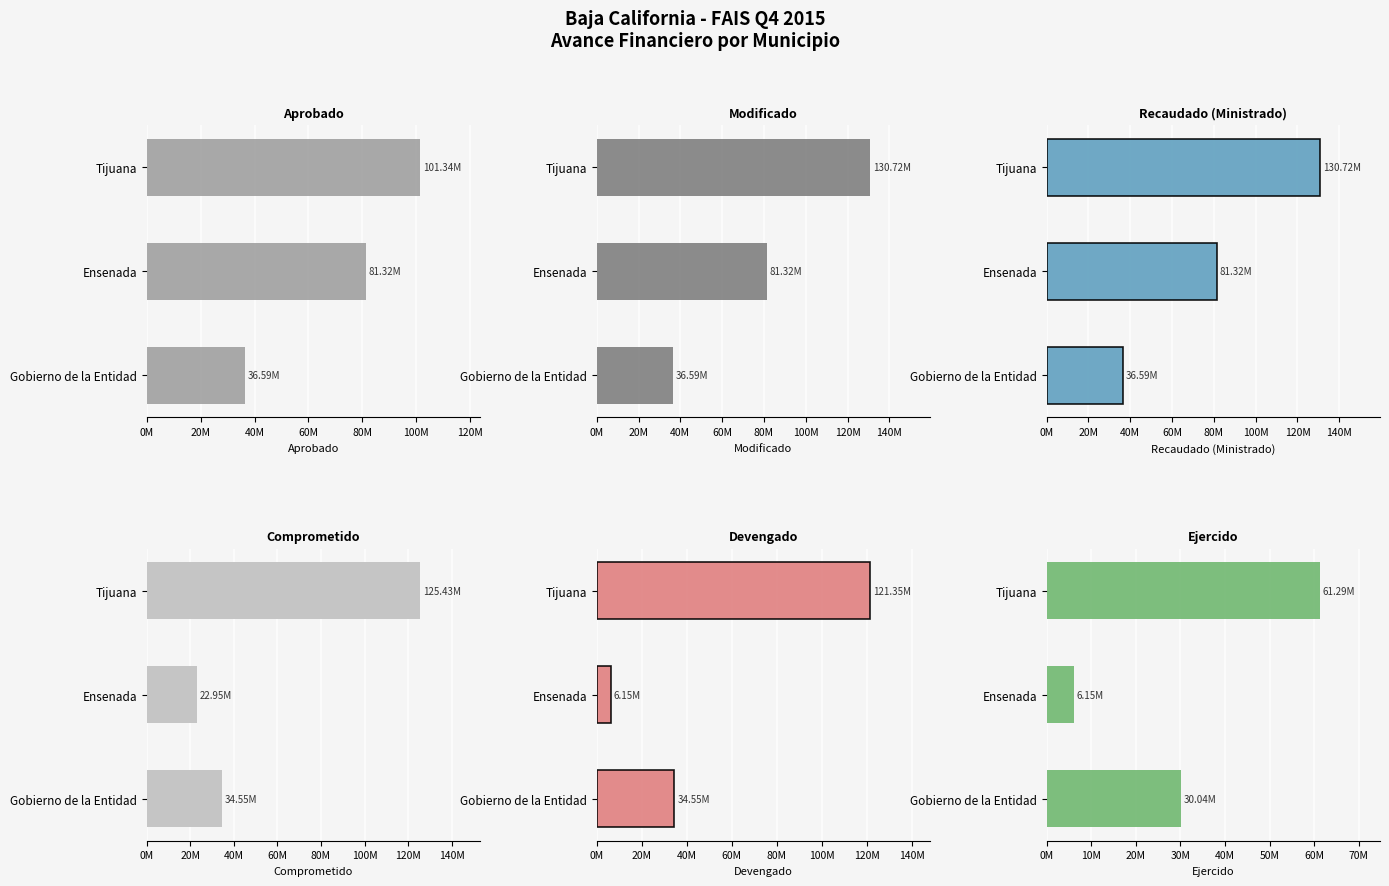

The value of Devengado at Tijuana is 188019595.6. True or false?

False